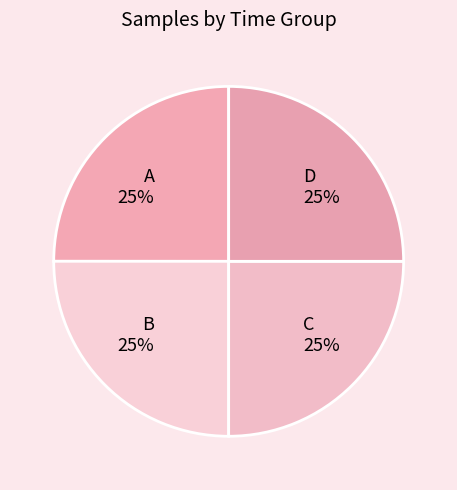

To the nearest percent, what portion does D represent?

25%